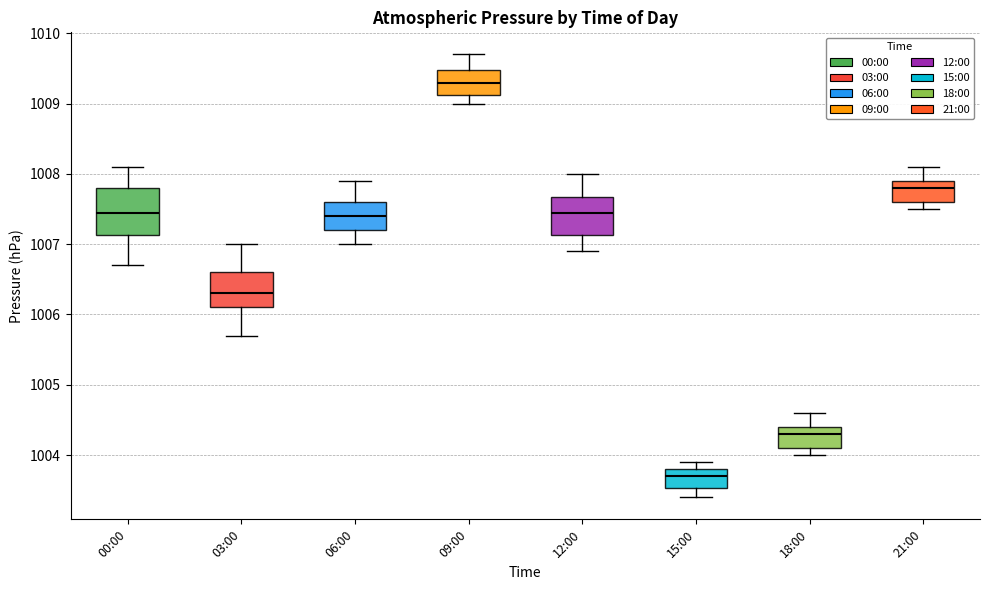

Which box's median line is the highest?

09:00